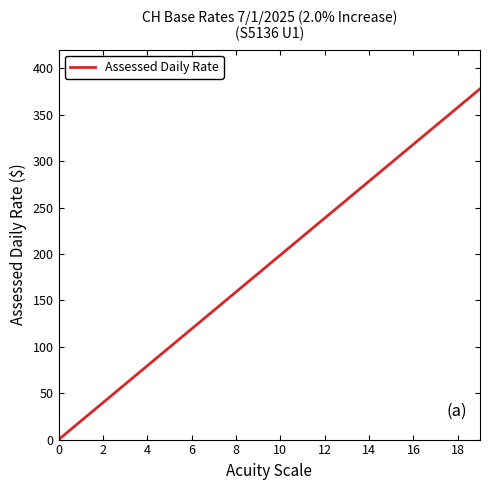

What is the greatest value displayed?

377.8